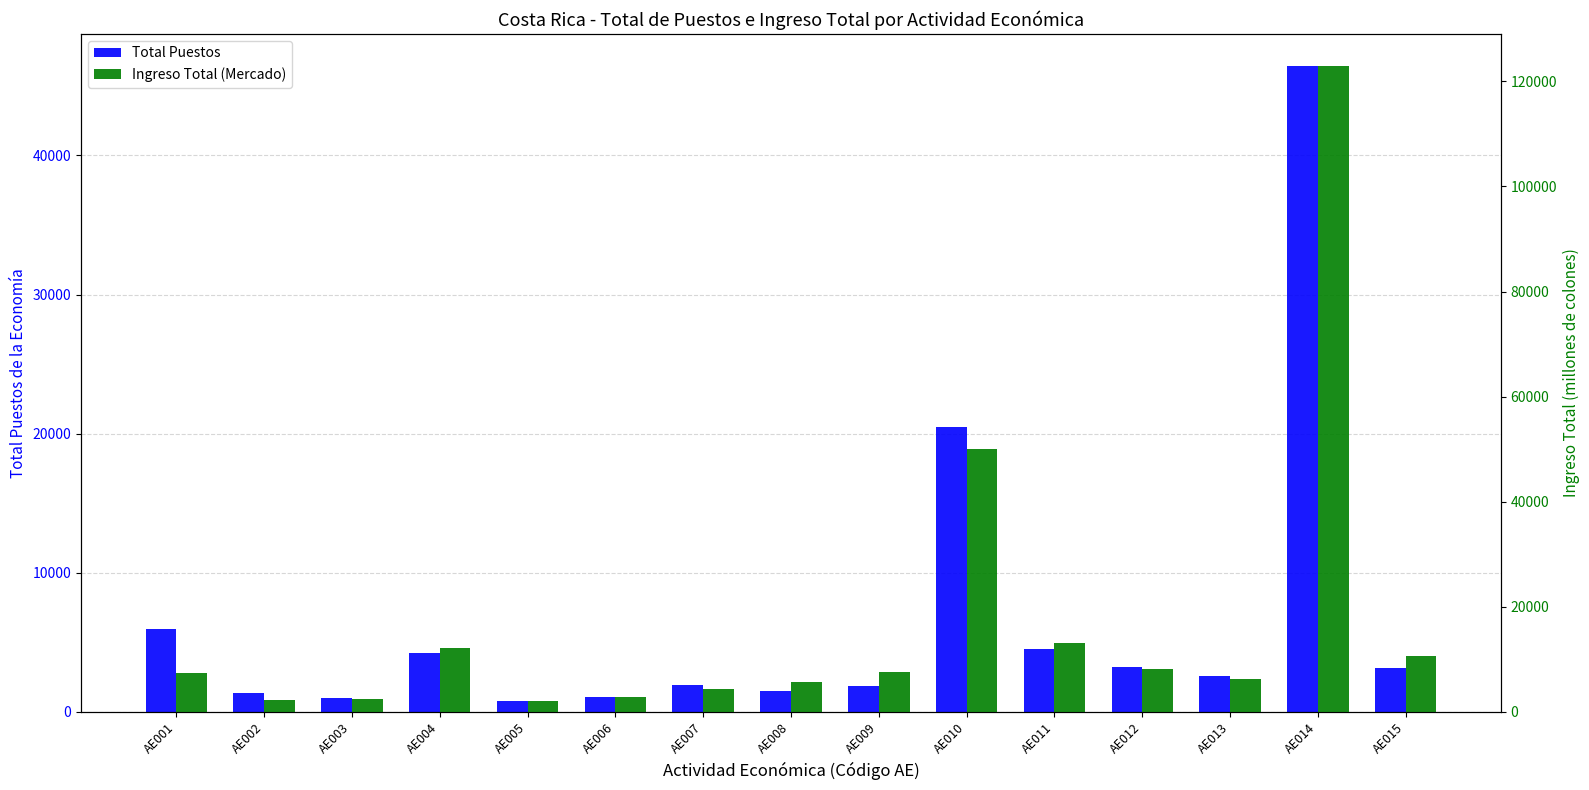

List the series in order of their peak value, lowest first.

Total Puestos, Ingreso Total (Mercado)